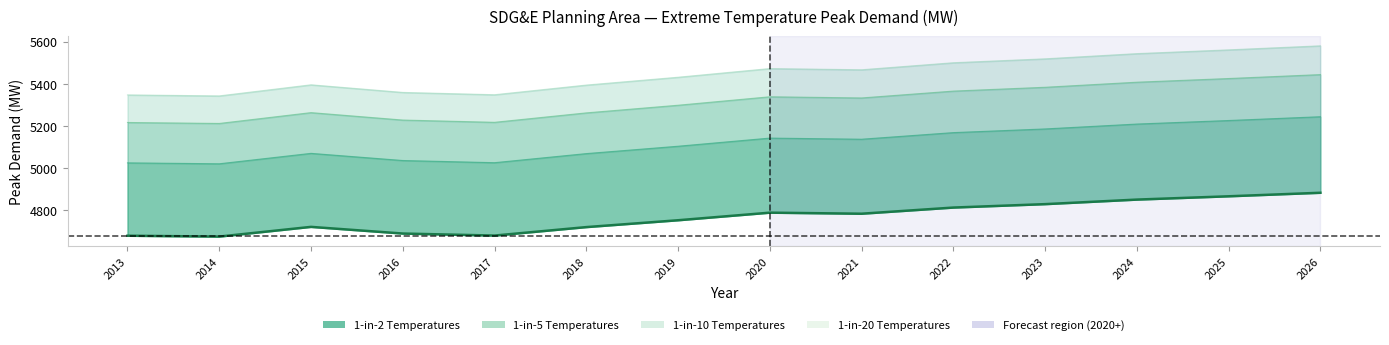

List the series in order of their peak value, lowest first.

1-in-2 (Base), 1-in-5, 1-in-10, 1-in-20